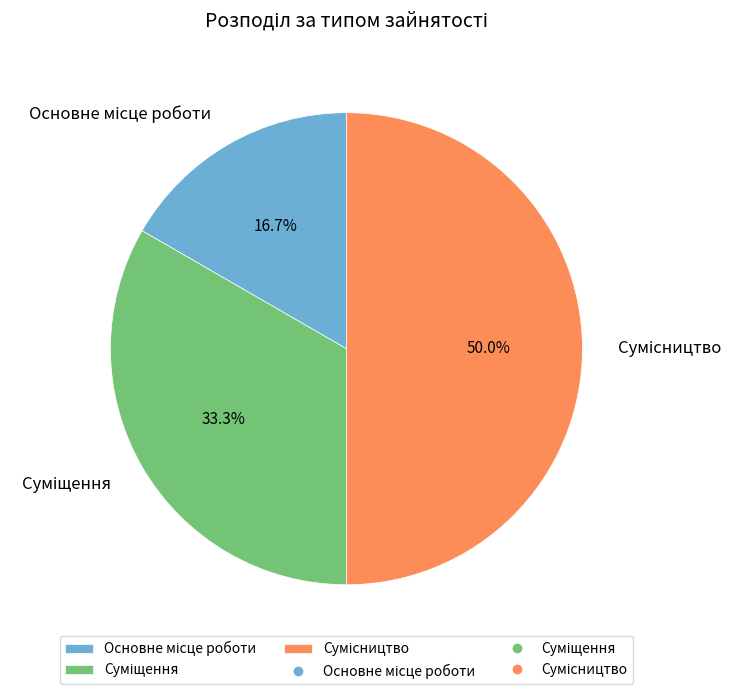

How many segments does this pie chart have?

3